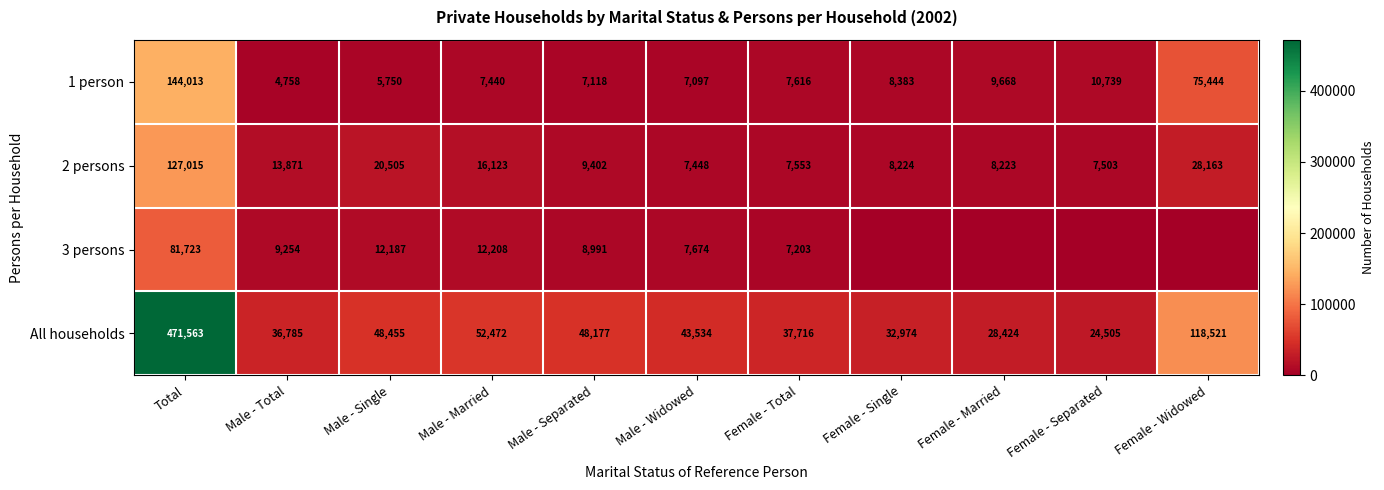

What is the difference between the second highest and minimum values in the All households series?

94016